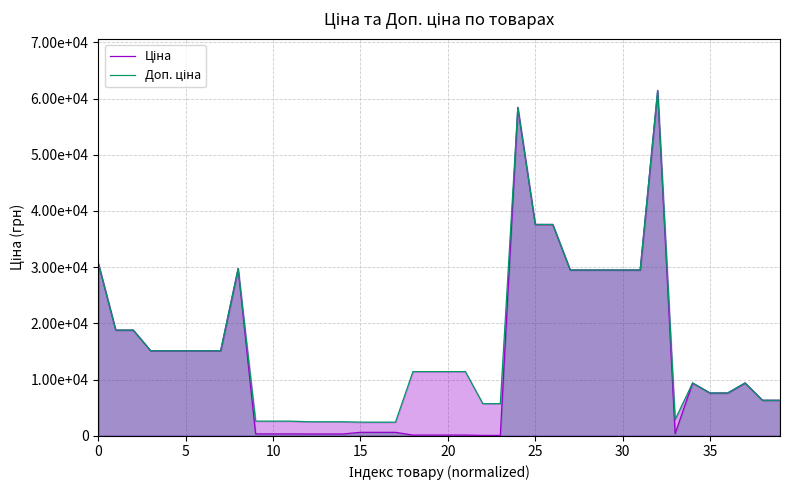

Rank the series at 32 from highest to lowest value.

Ціна, Доп. ціна